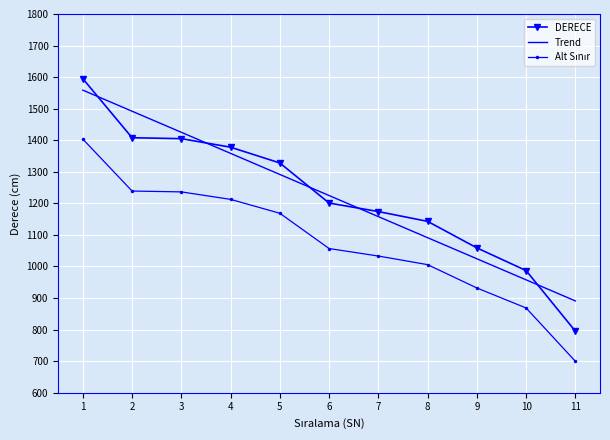

What is the spread (max minus min) of values at 11?

191.3